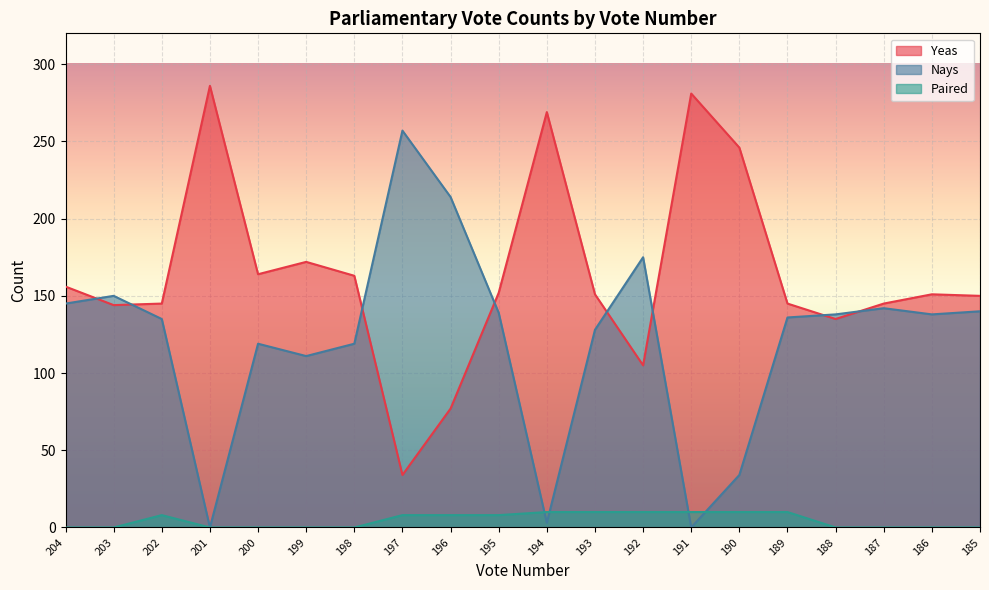

What is the approximate value of Yeas at 191?

281